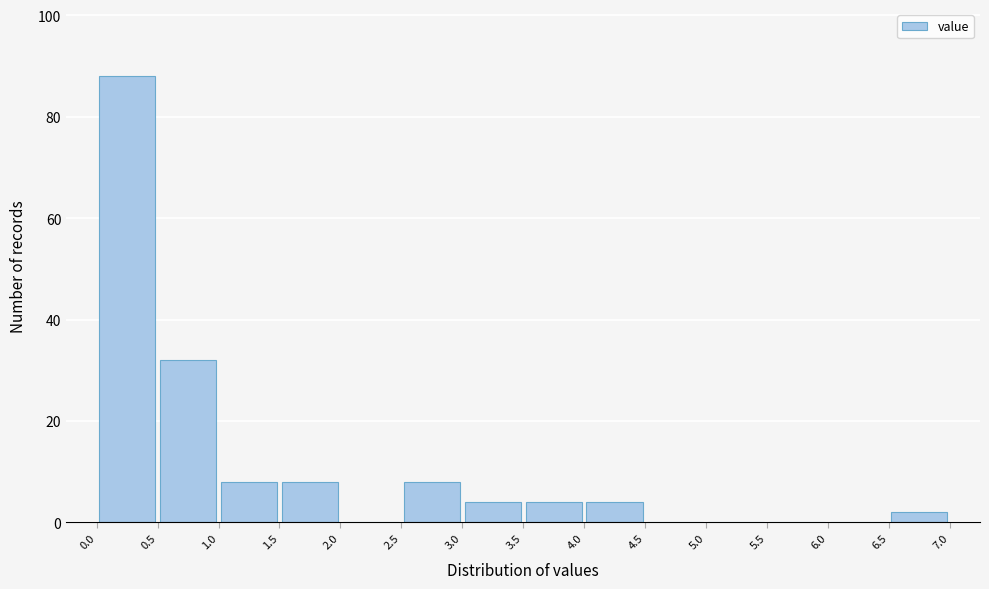

How tall is the bar that spans 1.0 to 1.5 on the x-axis? The values are not printed on the chart, so give them approximately, as read against the axis.

8